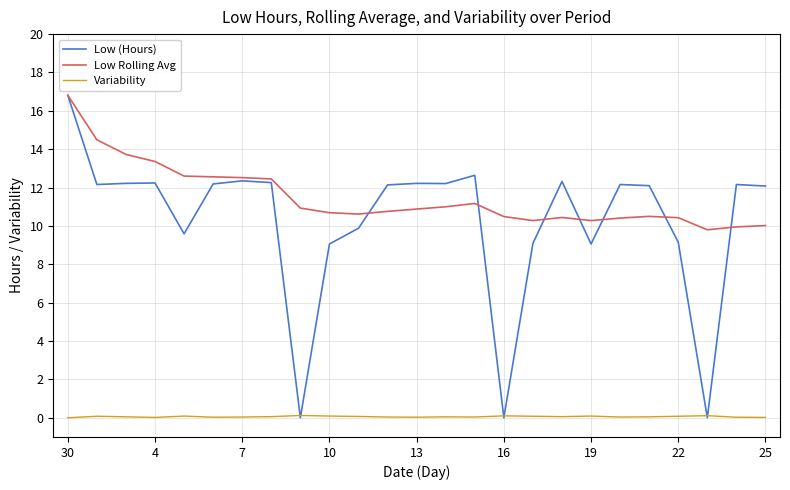

What are all the series names shown in the legend?

Low (Hours), Low Rolling Avg, Variability